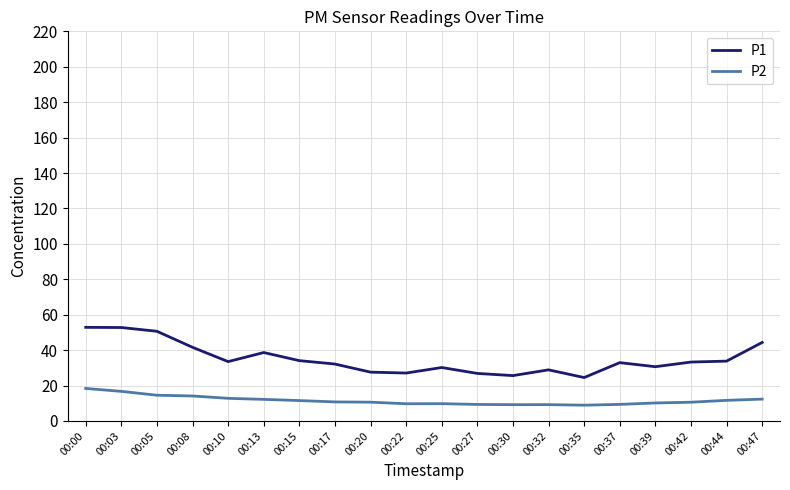

Is it true that P1 equals 26.8 at 00:27?

True